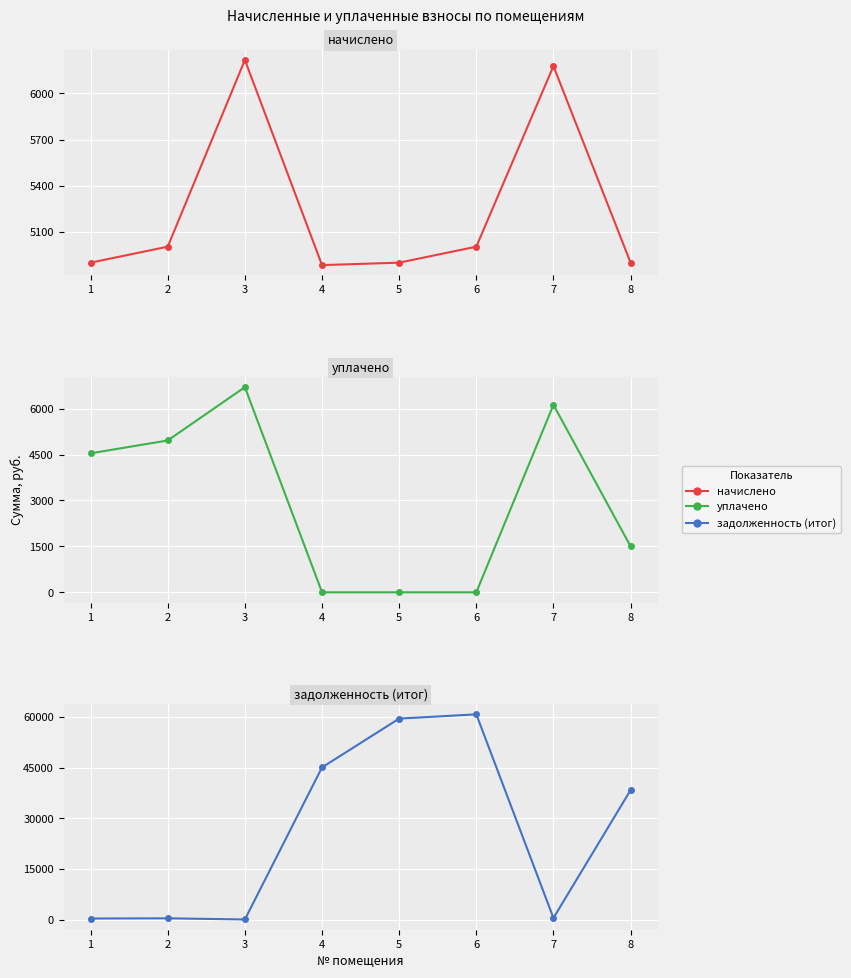

The value of задолженность (итог) at 5 is 59493.1. True or false?

True